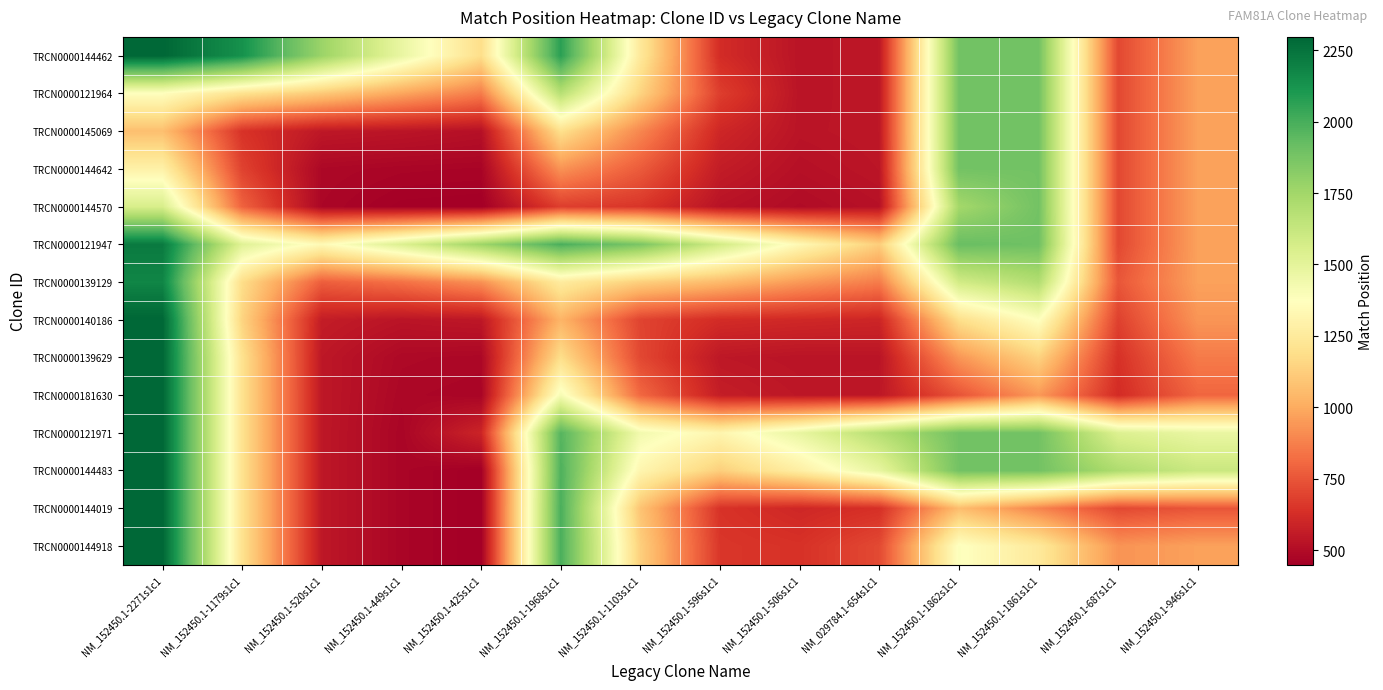

How many data points does each series have?

14